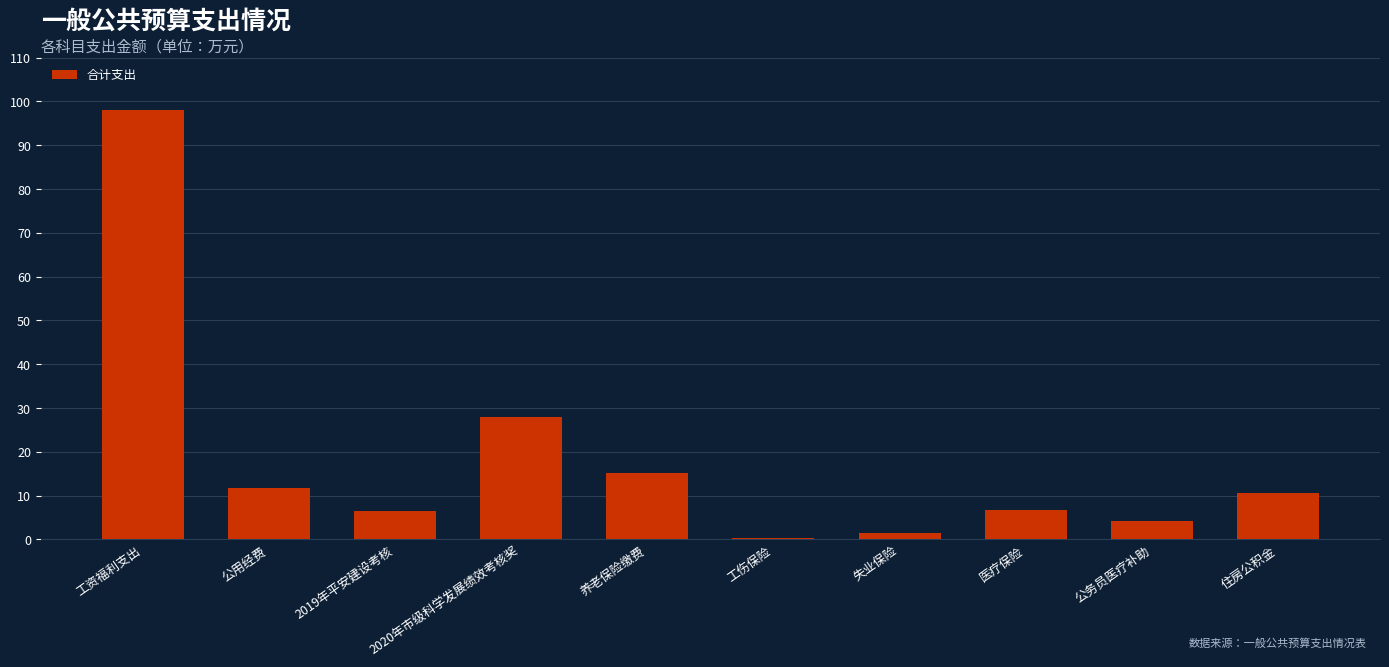

What is the difference between the values at 2019年平安建设考核 and 住房公积金?

4.1